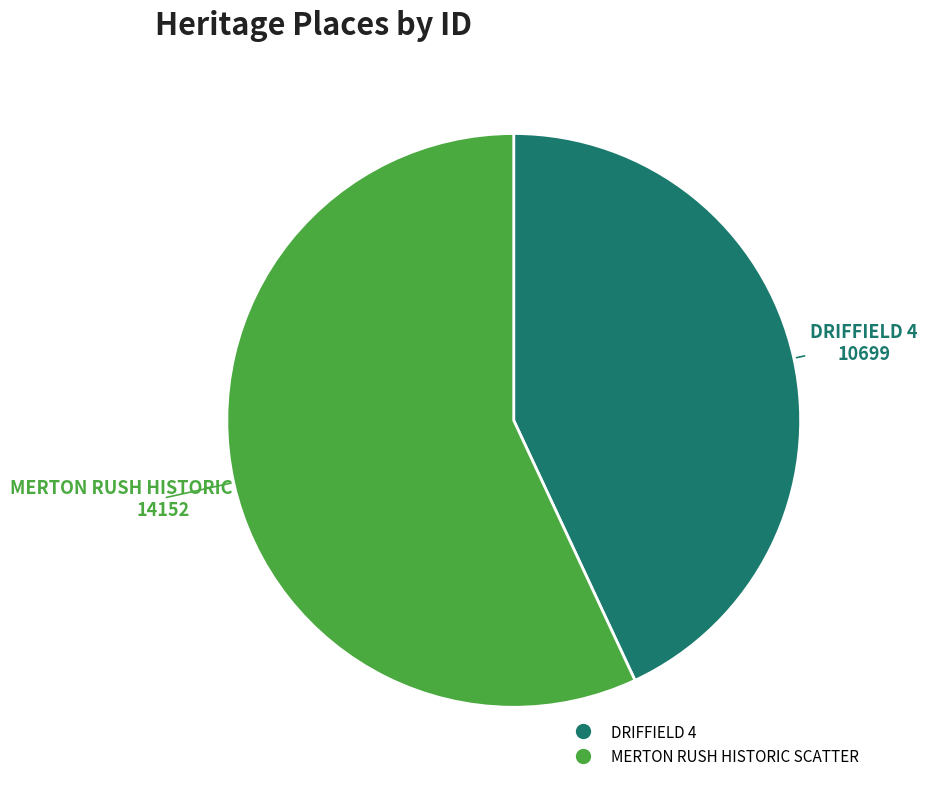

What is the largest slice in the pie chart?

MERTON RUSH HISTORIC SCATTER